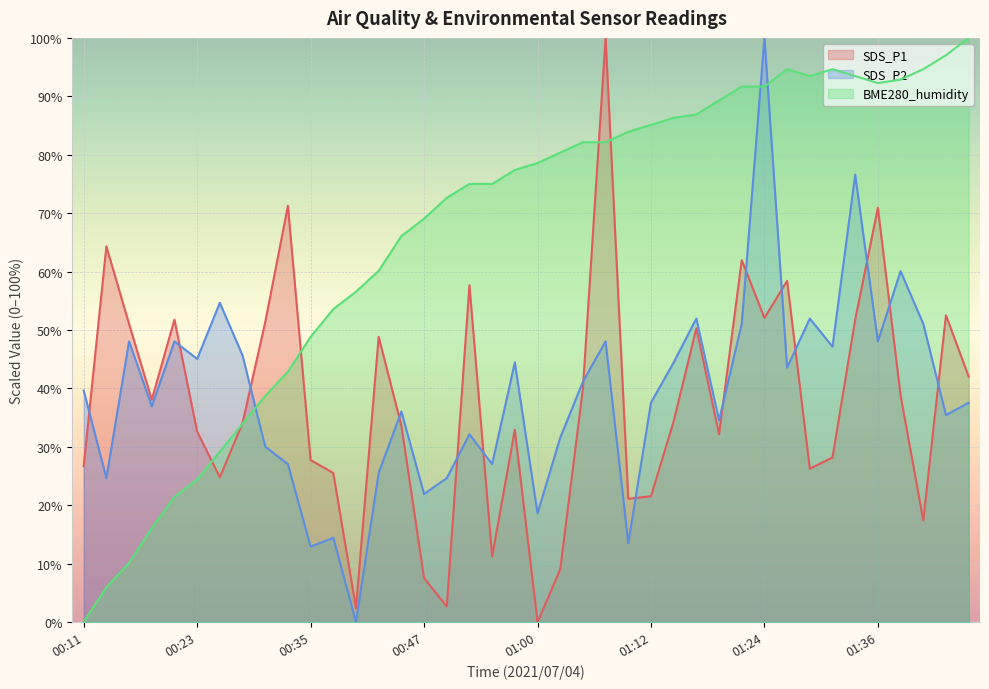

How many series are shown in this chart?

3